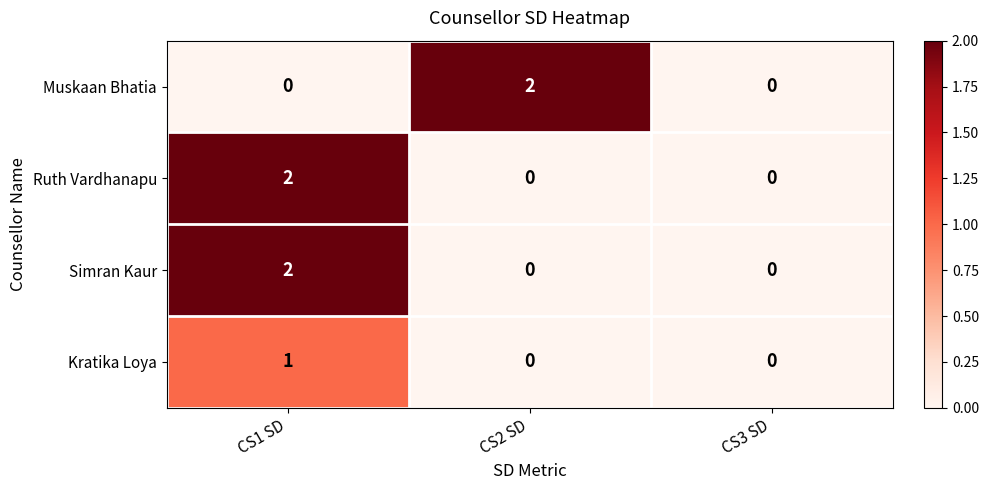

Count the Muskaan Bhatia values in the range 0 to 2.

3